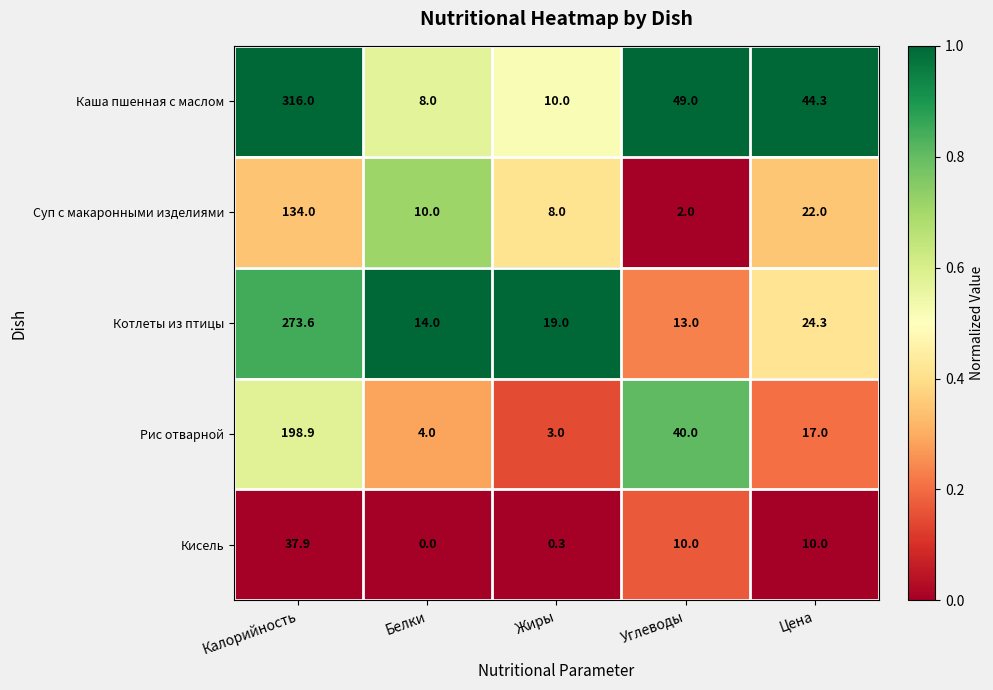

What is the maximum value shown in the chart?

316.0